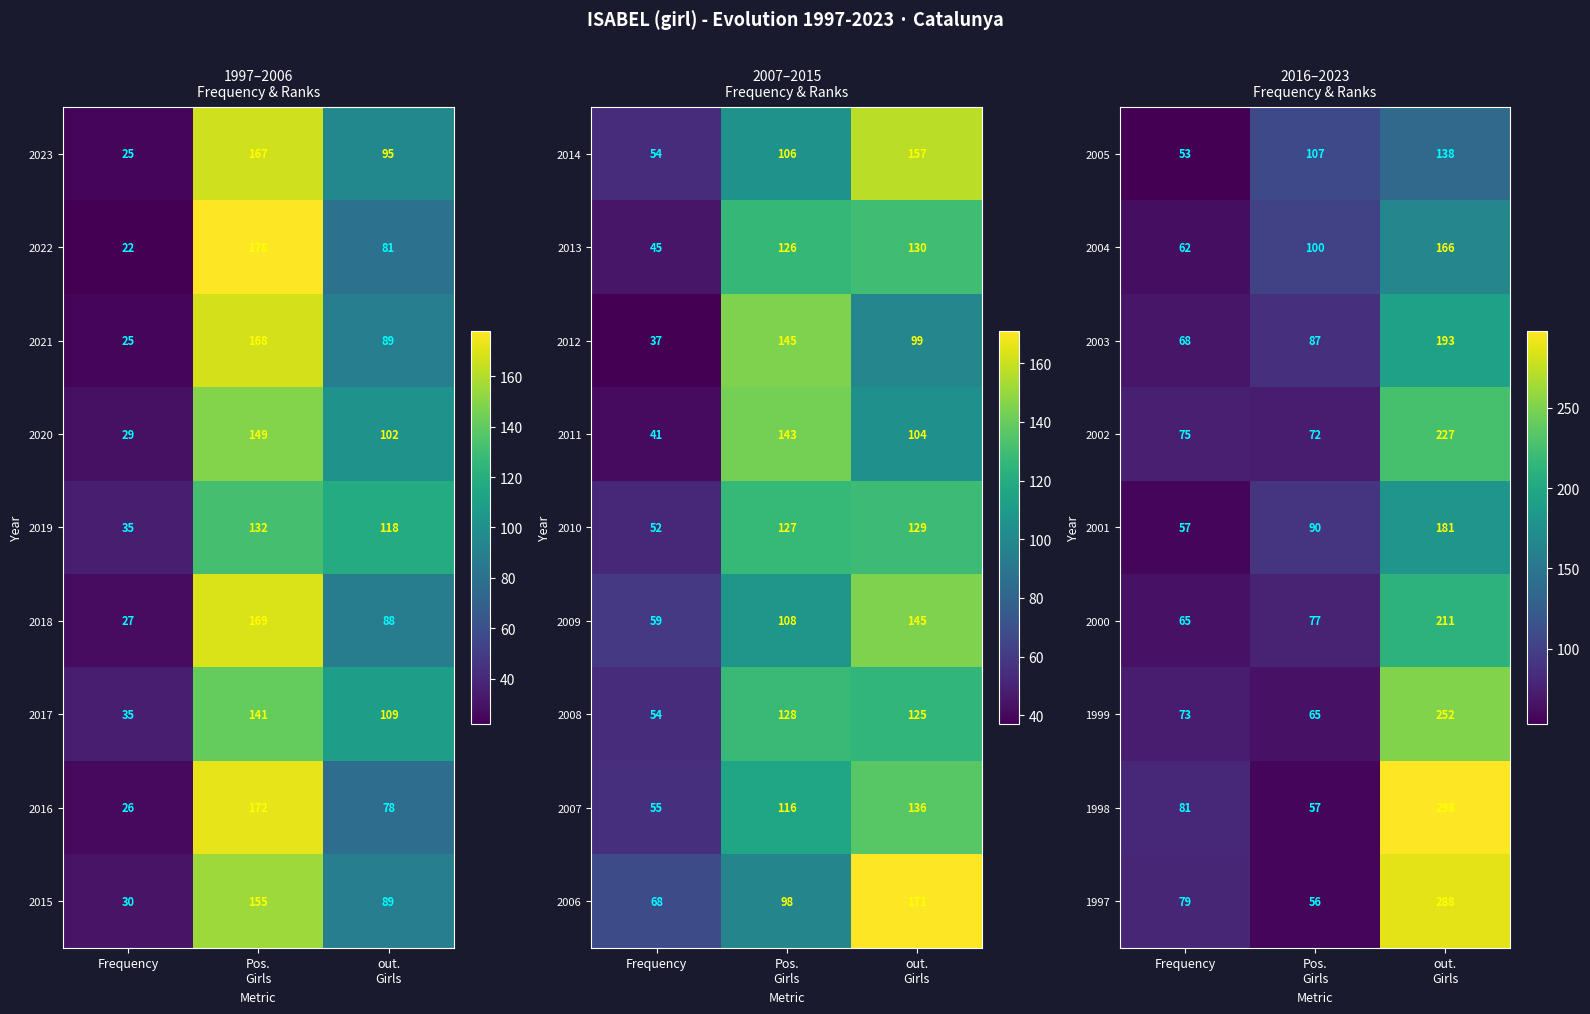

What is the difference between the second highest and minimum values in the 2001 series?

33